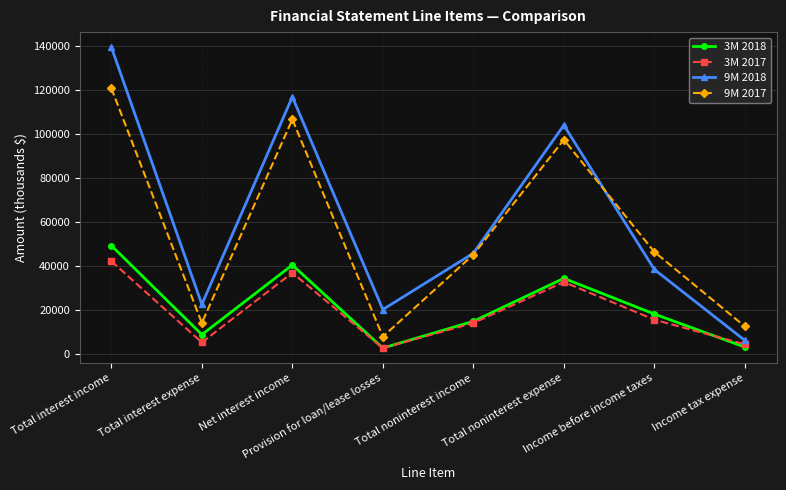

What position from the right is Total noninterest income?

4